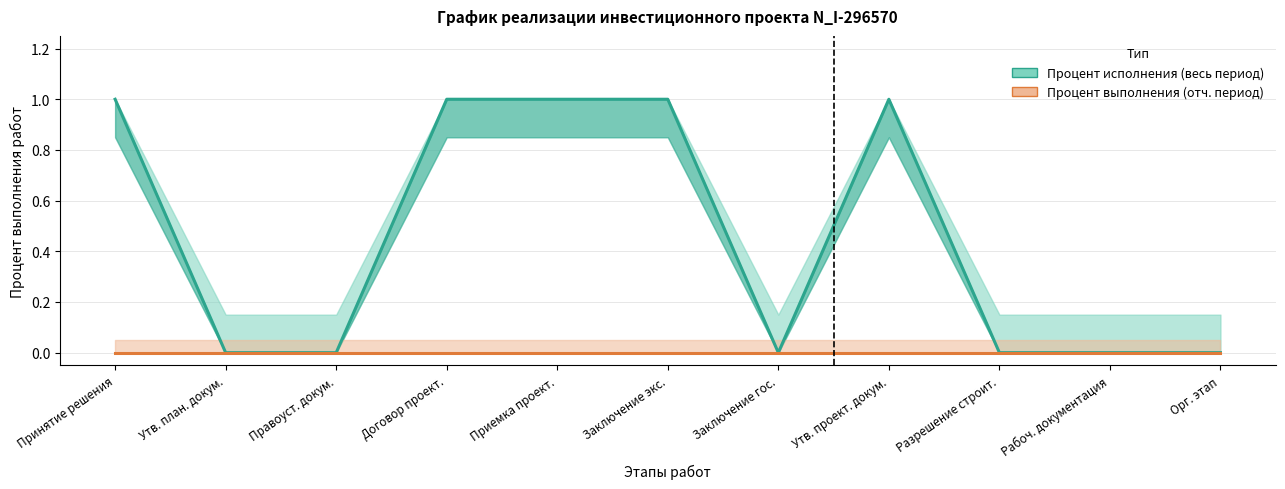

What is the difference between the highest and lowest values at Договор проект.?

1